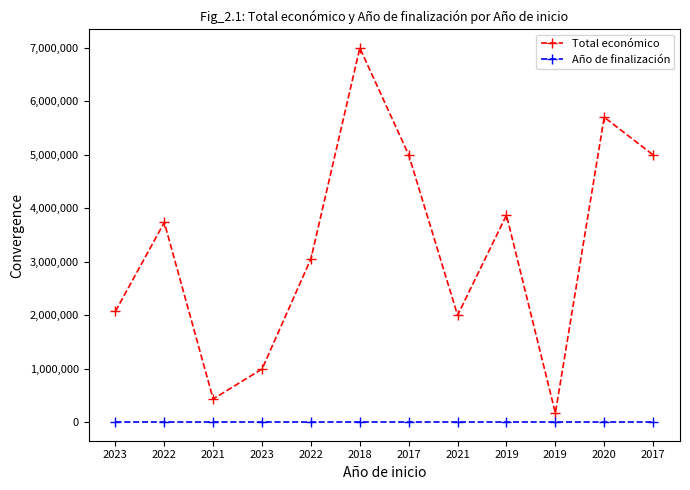

Reading right to left, list all the values displayed in this chart.

Total económico: 4999927	5703693	170121	3873244	1999886	4999363	6999771	3057003	994195	433202	3736434	2073206
Año de finalización: 2021	2025	2021	2023	2023	2021	2022	2026	2026	2023	2027	2028